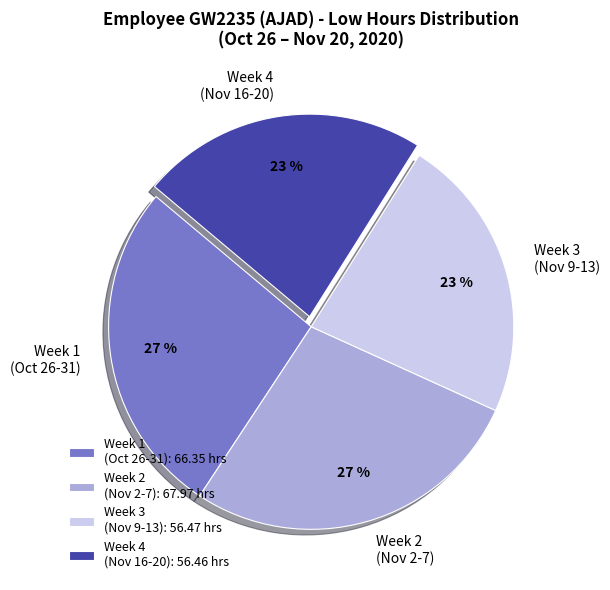

Between Week 3 (Nov 9-13) and Week 2 (Nov 2-7), which is larger?

Week 2 (Nov 2-7)